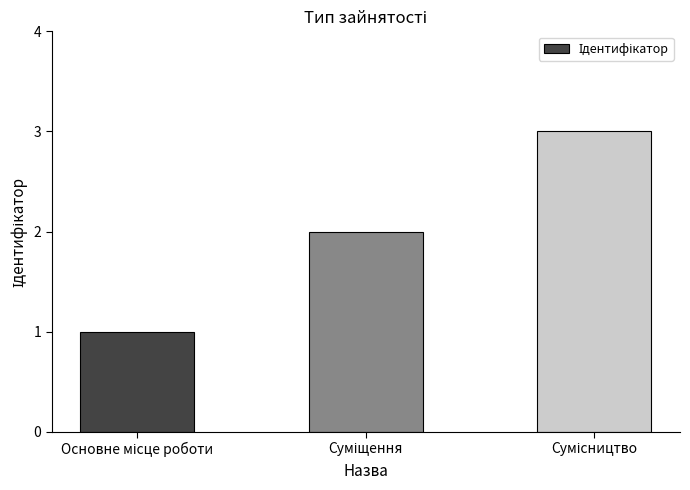

What is the sum of all values?

6